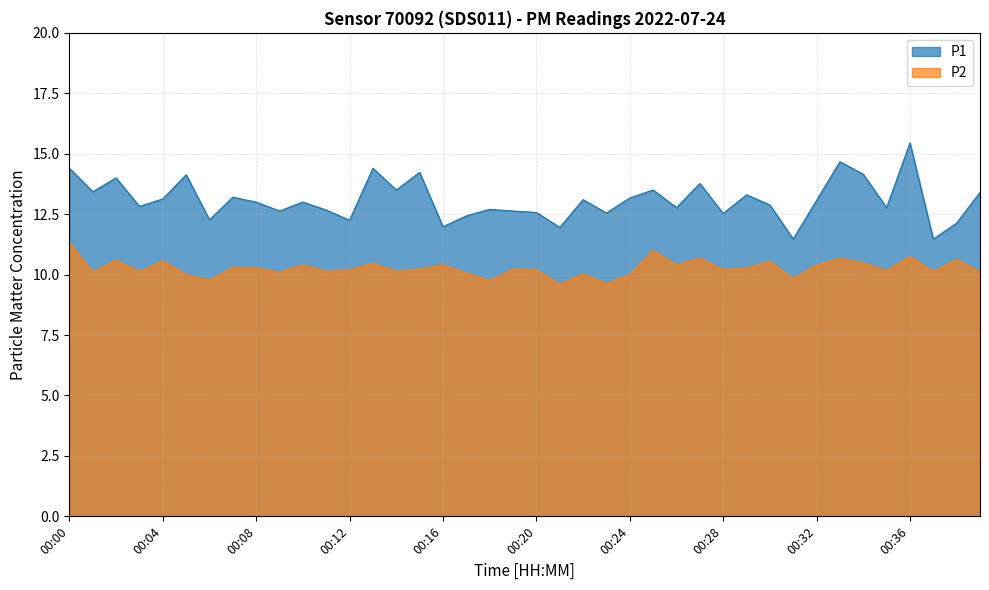

How many interior local peaks does the P1 series have?

13